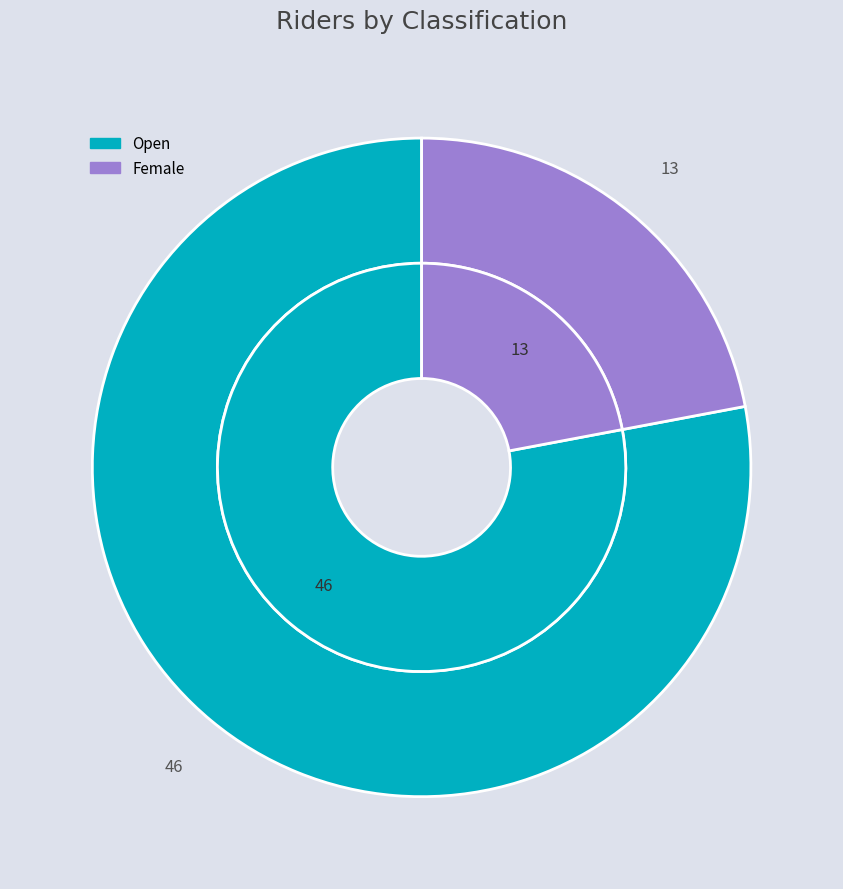

How many slices are in this pie chart?

2